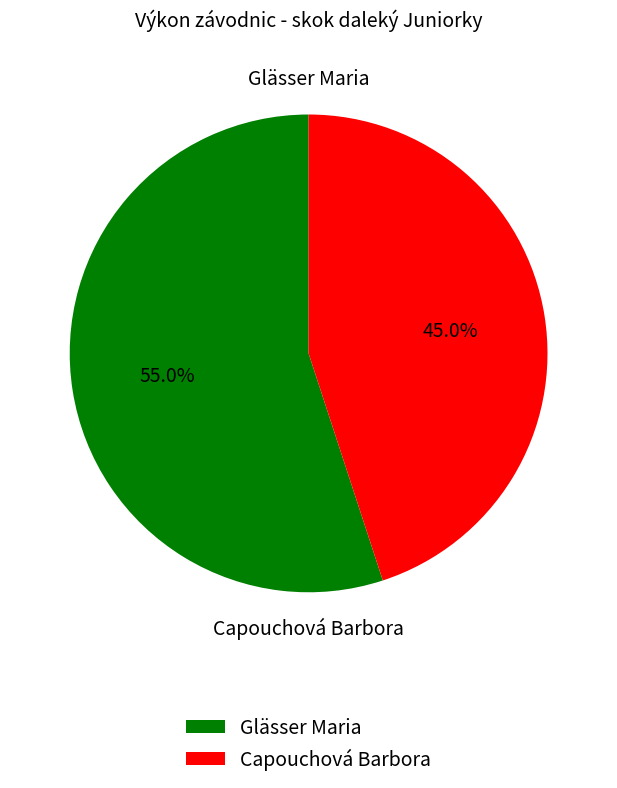

What percentage is the Capouchová Barbora slice, to the nearest percent?

45%